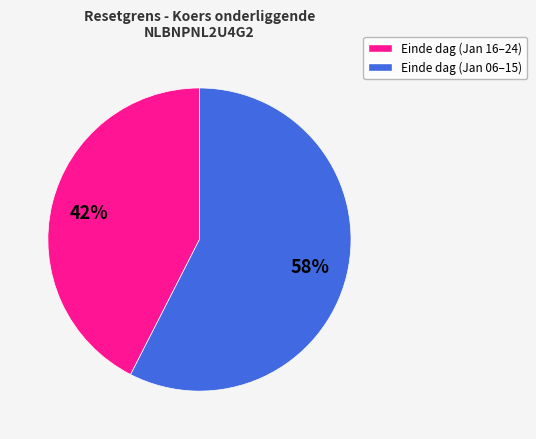

Is there a majority slice in this chart?

Yes